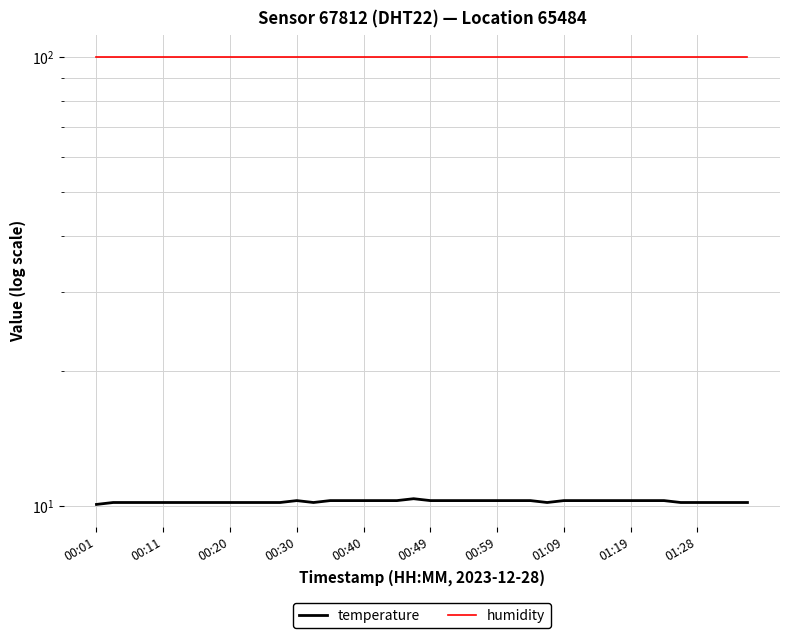

Count the number of categories in the chart.

40